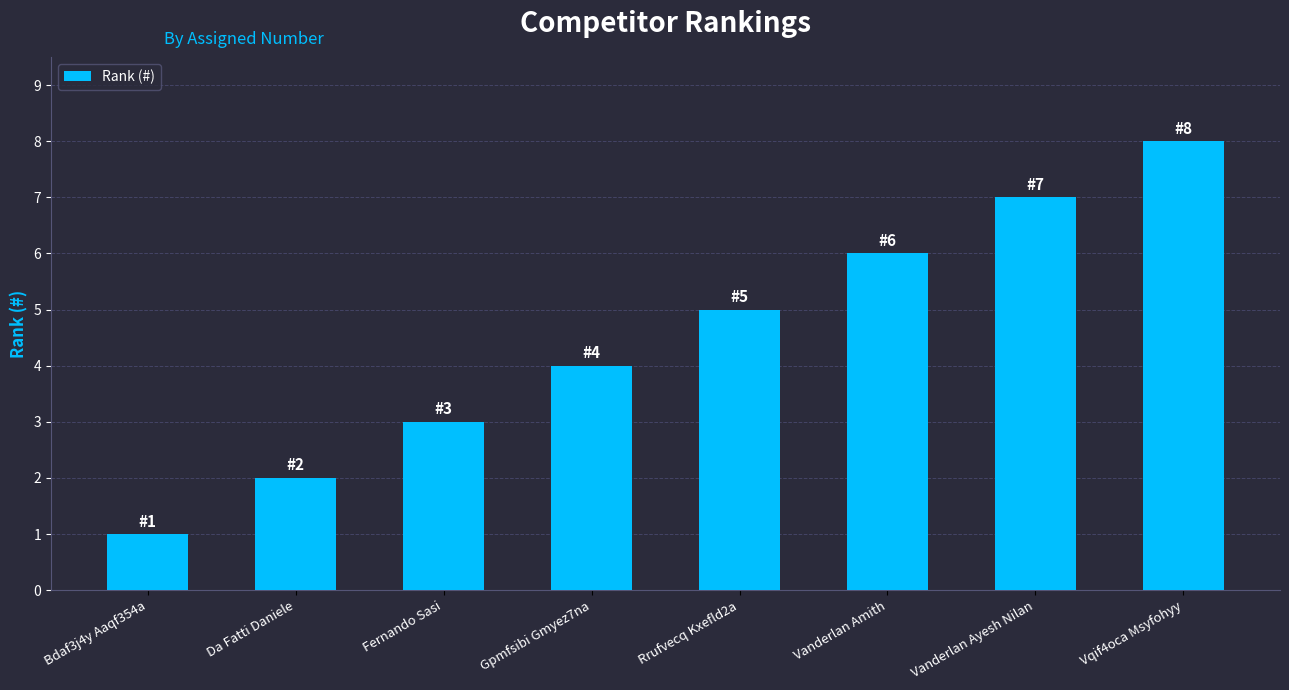

What value does the data have at Bdaf3j4y Aaqf354a?

1